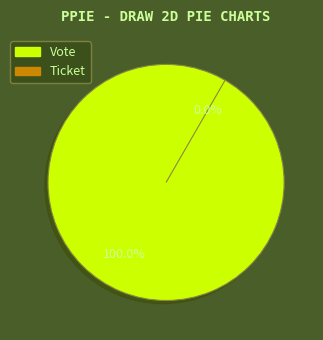

Combined, what portion of the pie is Vote and Ticket?

100.0%